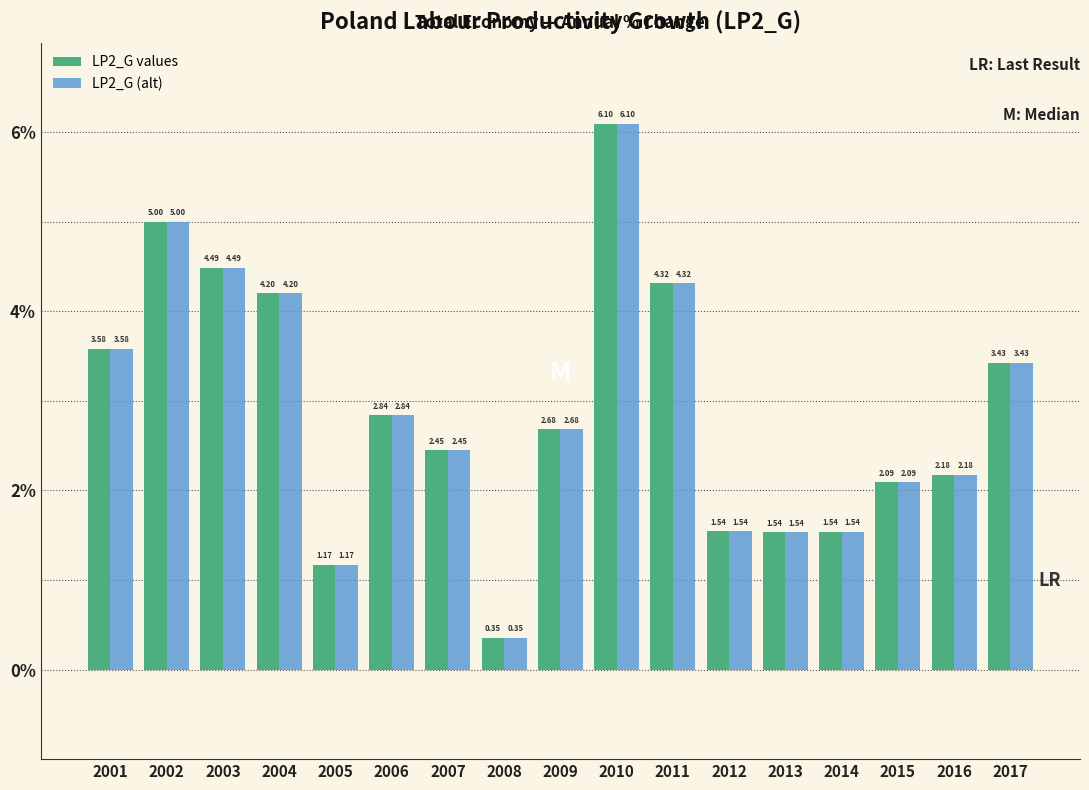

What is the difference between the LP2_G (alt) values at 2010 and 2013?

4.6